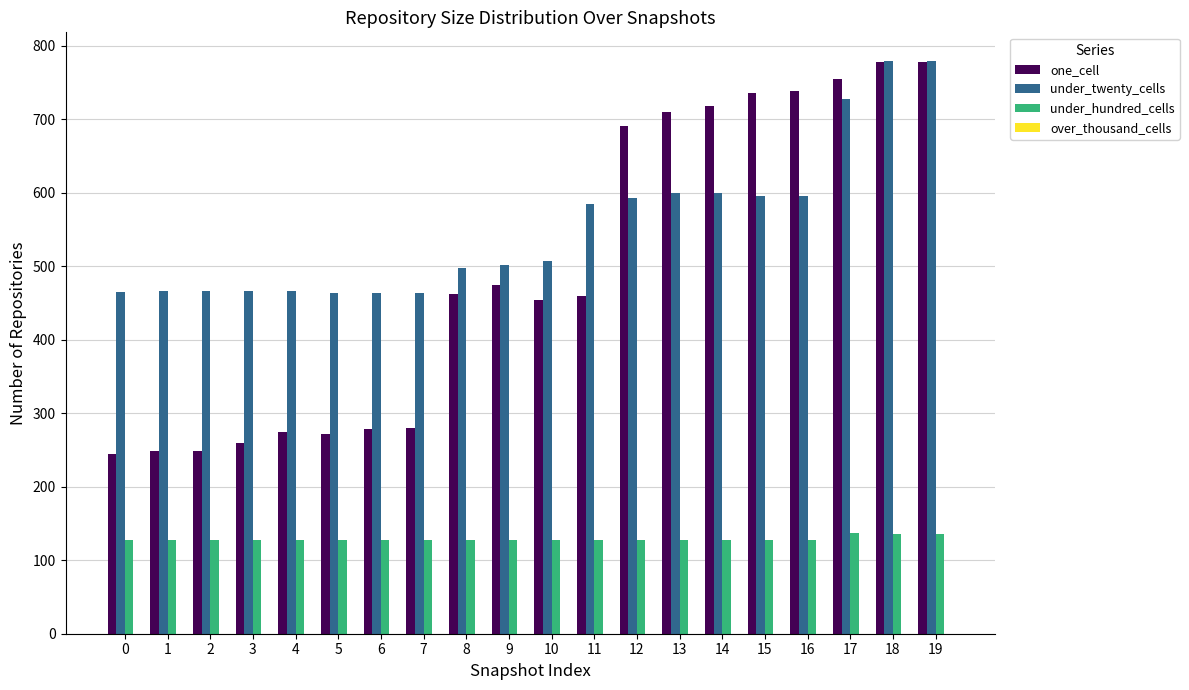

Rank the series at 15 from highest to lowest value.

one_cell, under_twenty_cells, under_hundred_cells